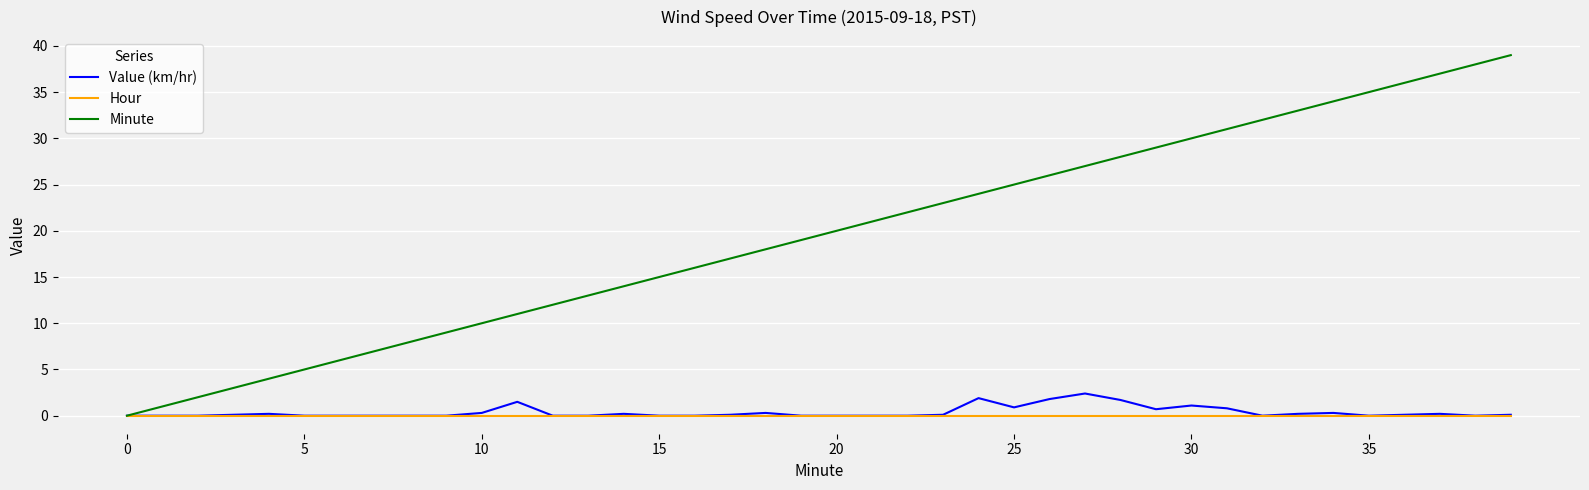

Rank the series by their maximum value, from lowest to highest.

Hour, Value (km/hr), Minute